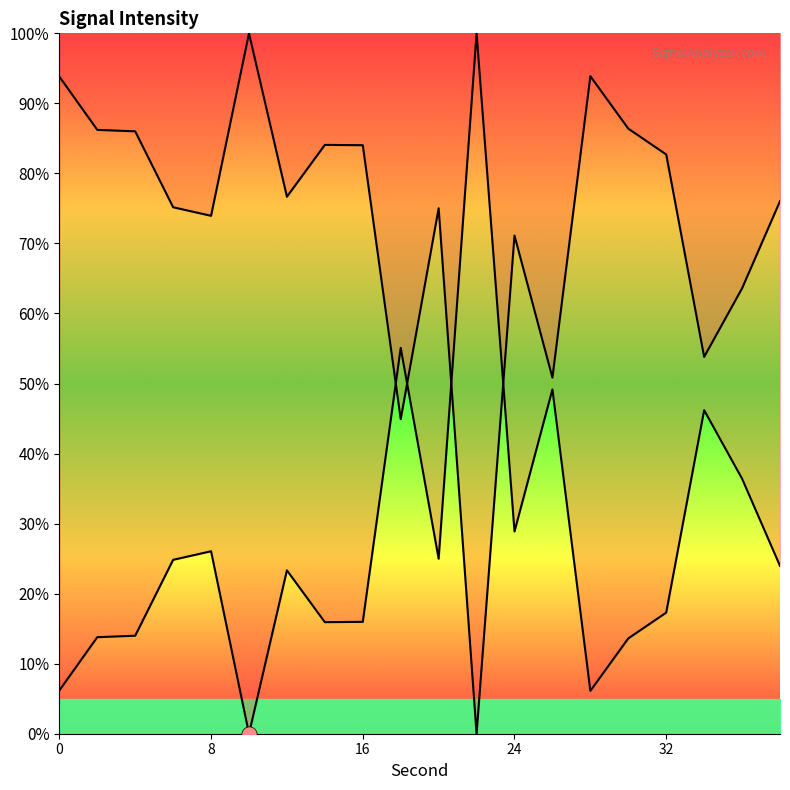

Which series reaches the maximum Y coordinate?

intensity(dBm)